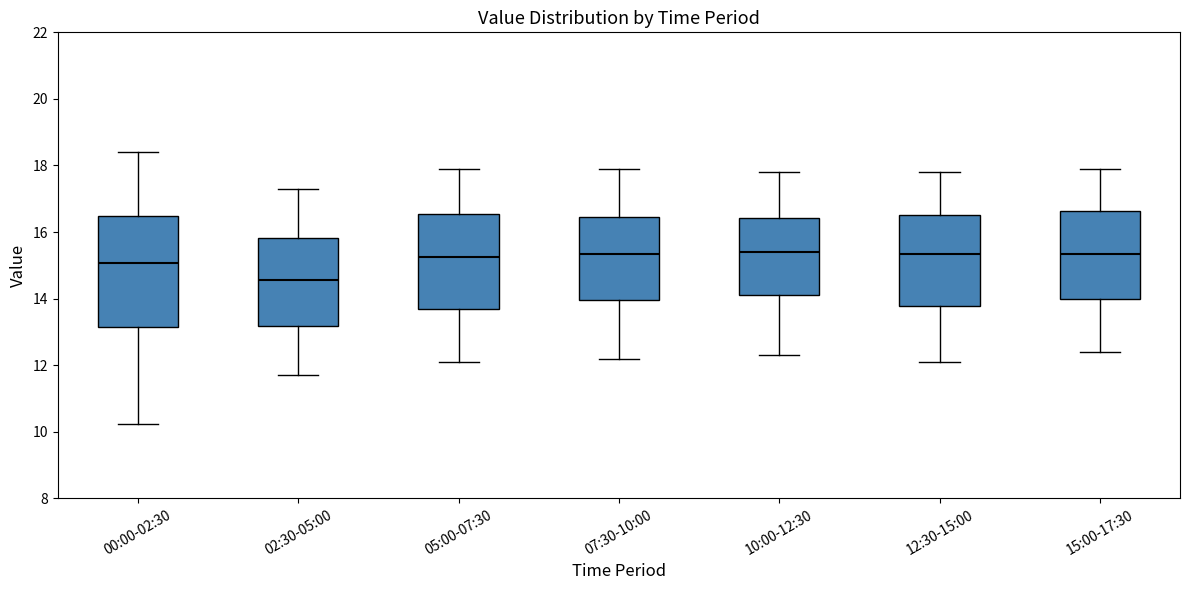

Reading left to right, transcribe this box plot: for each box, give where its median line is, the range the box spans, and where its two whiskers end, as read against the y-axis. The values are not printed on the chart, so give them approximately, as read against the axis.

00:00-02:30: median 15.0, box 13.2 to 16.4, whiskers 10.2 to 18.4
02:30-05:00: median 14.6, box 13.2 to 15.8, whiskers 11.8 to 17.4
05:00-07:30: median 15.2, box 13.6 to 16.6, whiskers 12.2 to 18.0
07:30-10:00: median 15.4, box 14.0 to 16.4, whiskers 12.2 to 18.0
10:00-12:30: median 15.4, box 14.2 to 16.4, whiskers 12.4 to 17.8
12:30-15:00: median 15.4, box 13.8 to 16.6, whiskers 12.2 to 17.8
15:00-17:30: median 15.4, box 14.0 to 16.6, whiskers 12.4 to 18.0